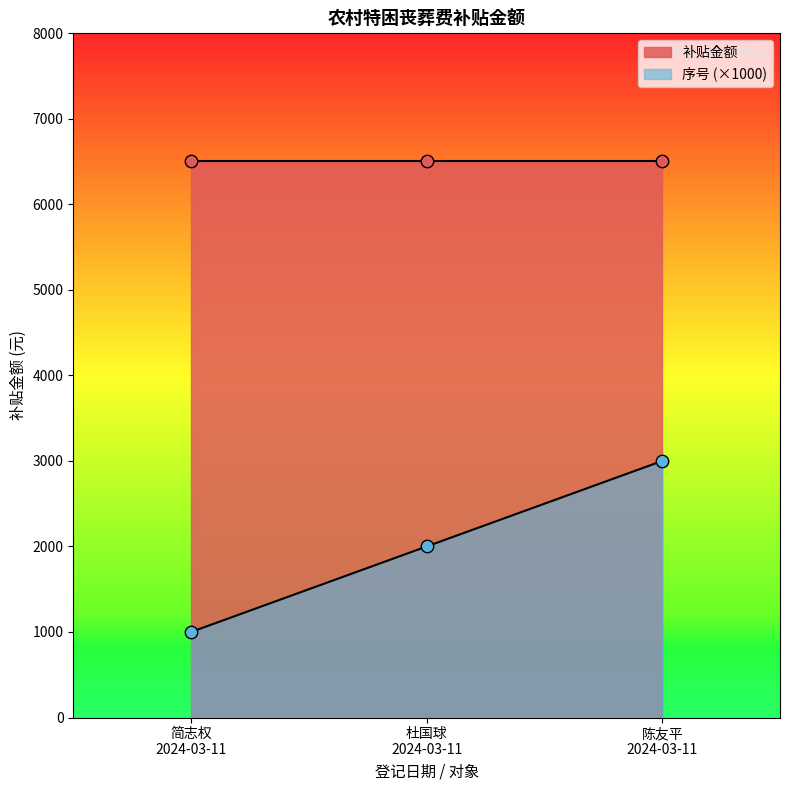

Between 简志权 2024-03-11 and 杜国球 2024-03-11, which is larger?

杜国球 2024-03-11